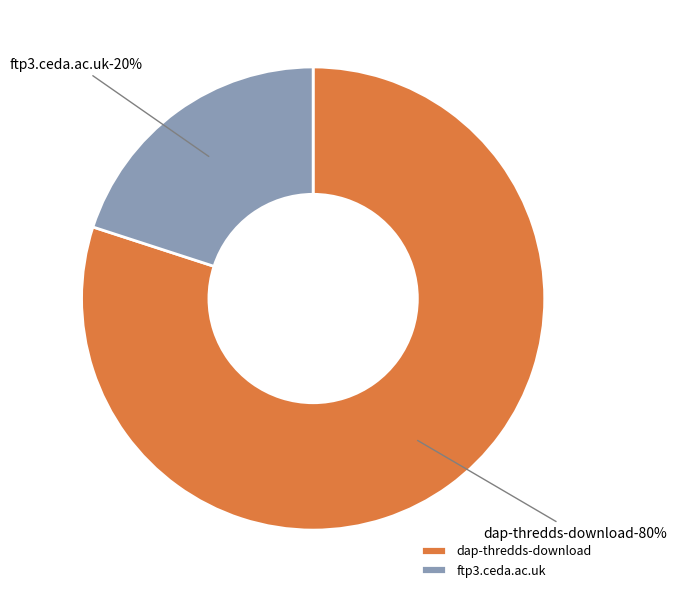

Is it true that dap-thredds-download is 75% of the pie?

False